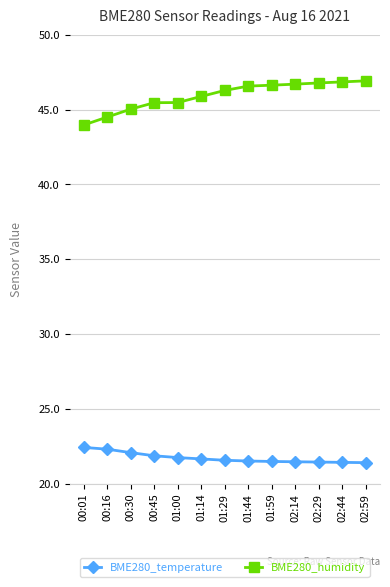

Which series has the widest spread of values?

BME280_humidity